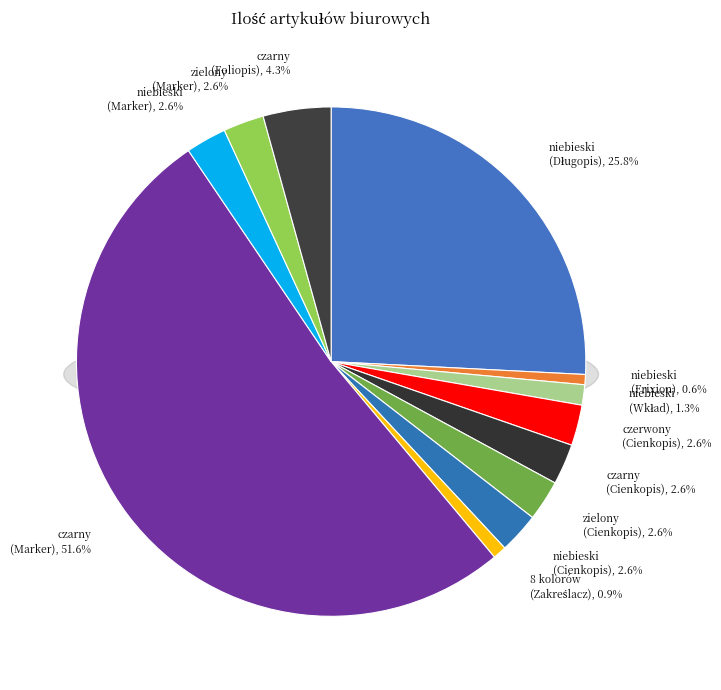

Which category has the smallest portion of the pie?

niebieski (Pilot Frixion)